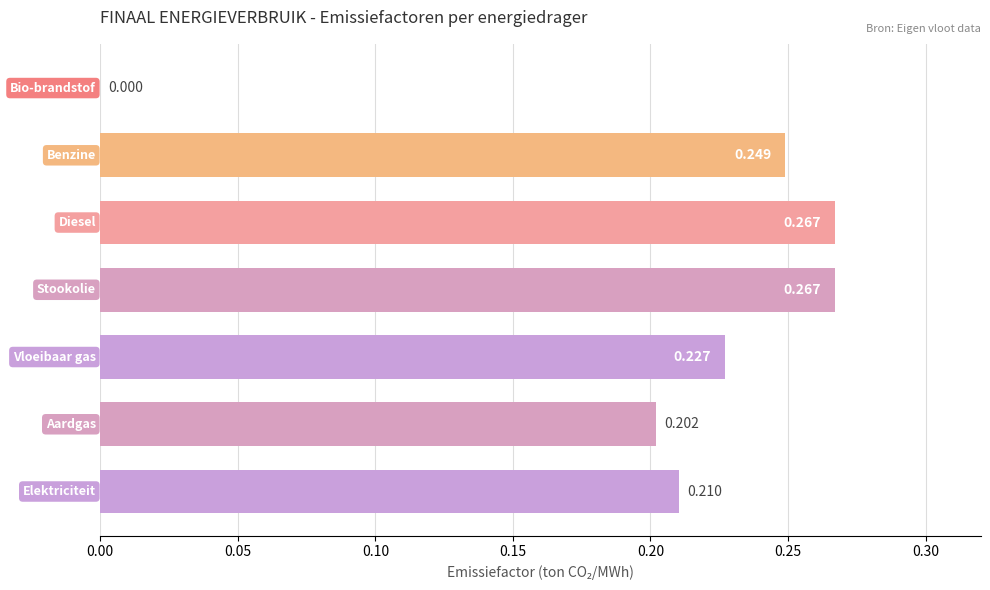

How many data points does each series have?

7